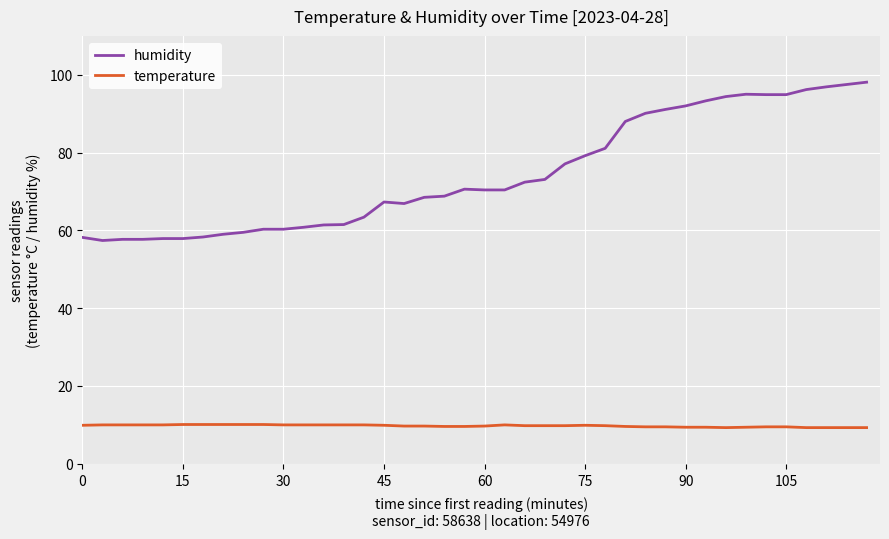

List the series in order of their peak value, highest first.

humidity, temperature